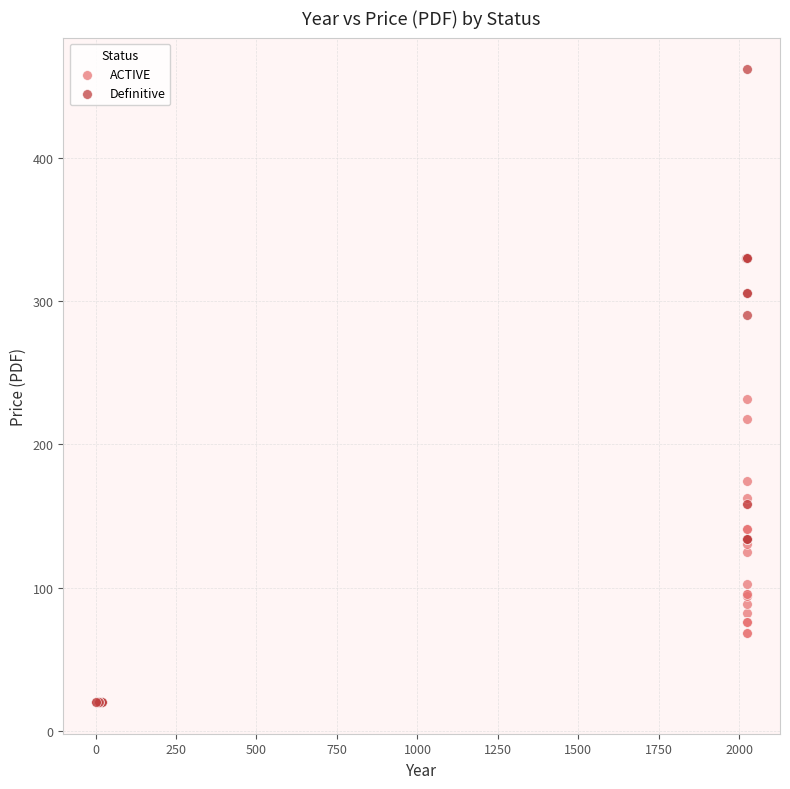

Which series contains the highest Y value?

Definitive